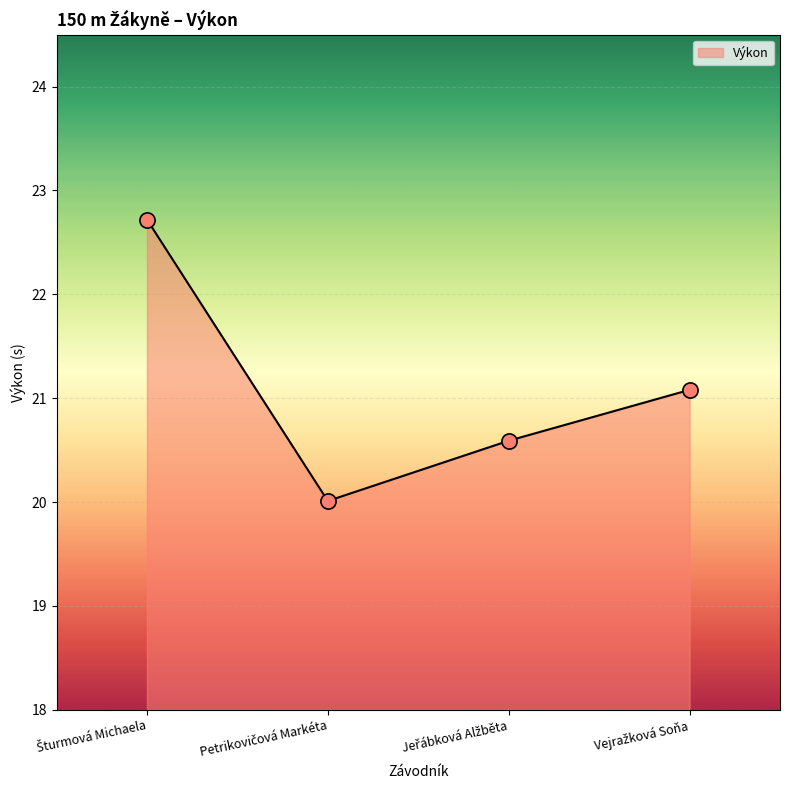

True or false: there are more than 2 points higher than both neighbors.

False